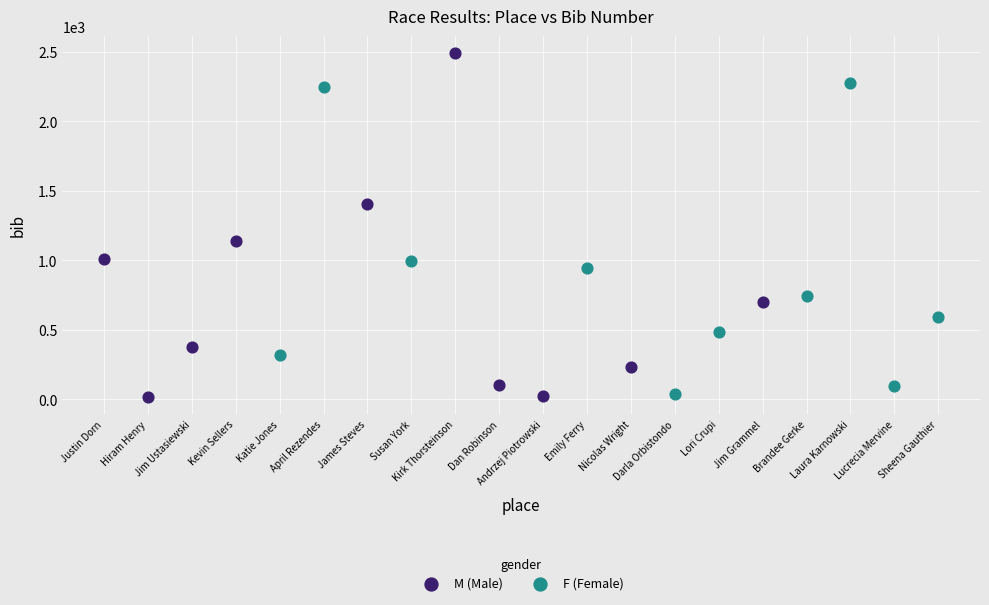

Which series reaches the minimum Y coordinate?

M (Male)